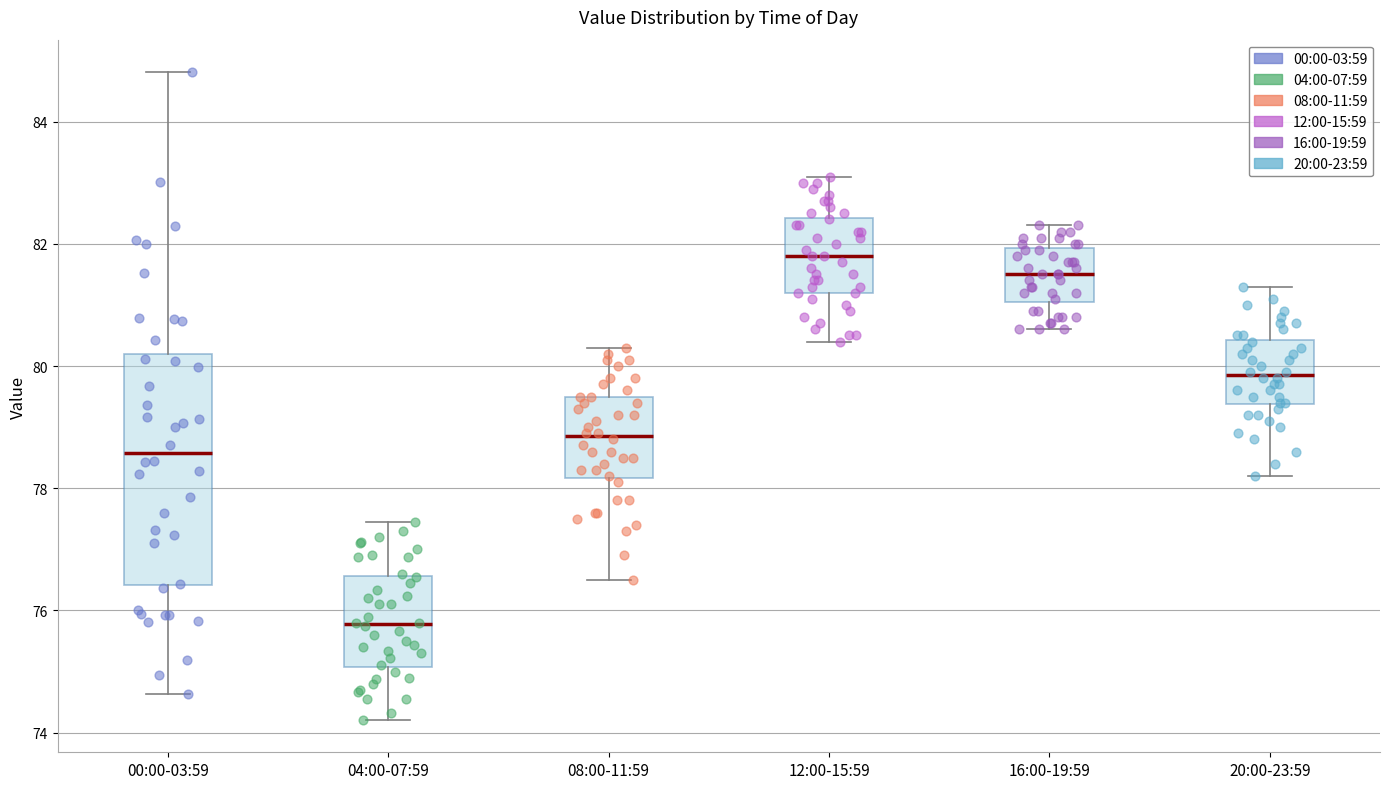

Reading left to right, transcribe this box plot: for each box, give where its median line is, the range the box spans, and where its two whiskers end, as read against the y-axis. The values are not printed on the chart, so give them approximately, as read against the axis.

00:00-03:59: median 78.6, box 76.4 to 80.2, whiskers 74.6 to 84.8
04:00-07:59: median 75.8, box 75.0 to 76.6, whiskers 74.2 to 77.4
08:00-11:59: median 78.8, box 78.2 to 79.6, whiskers 76.6 to 80.4
12:00-15:59: median 81.8, box 81.2 to 82.4, whiskers 80.4 to 83.2
16:00-19:59: median 81.6, box 81.0 to 82.0, whiskers 80.6 to 82.4
20:00-23:59: median 79.8, box 79.4 to 80.4, whiskers 78.2 to 81.4